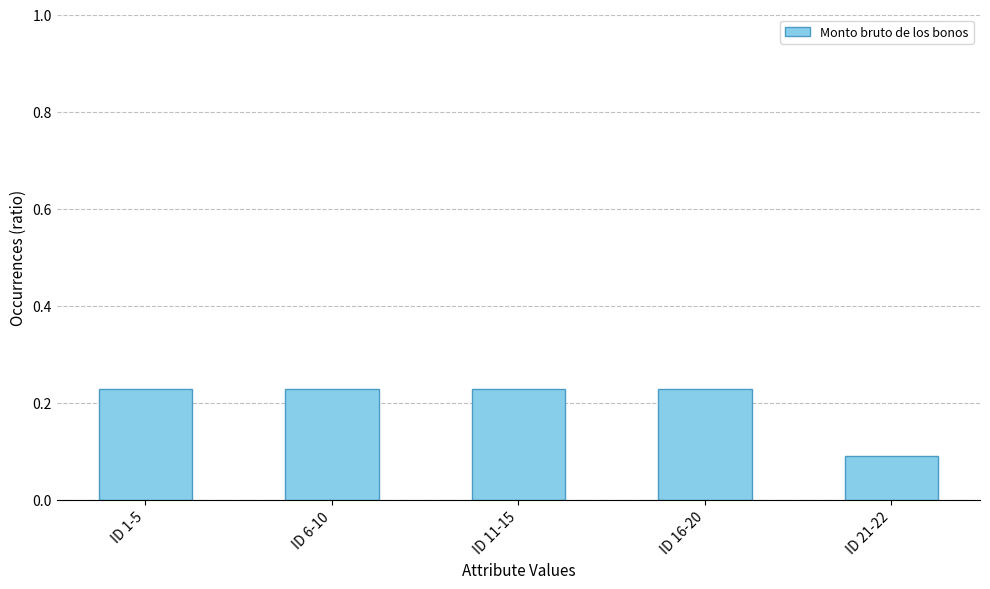

Which label corresponds to the smallest value in the chart?

ID 21-22